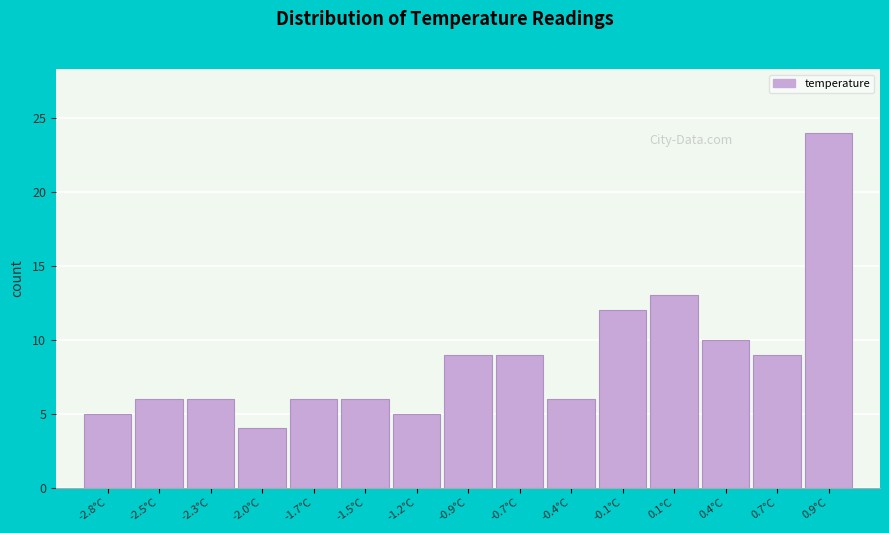

Reading left to right, list all the values displayed in this chart.

-2.8°C=5	-2.5°C=6	-2.3°C=6	-2.0°C=4	-1.7°C=6	-1.5°C=6	-1.2°C=5	-0.9°C=9	-0.7°C=9	-0.4°C=6	-0.1°C=12	0.1°C=13	0.4°C=10	0.7°C=9	0.9°C=24